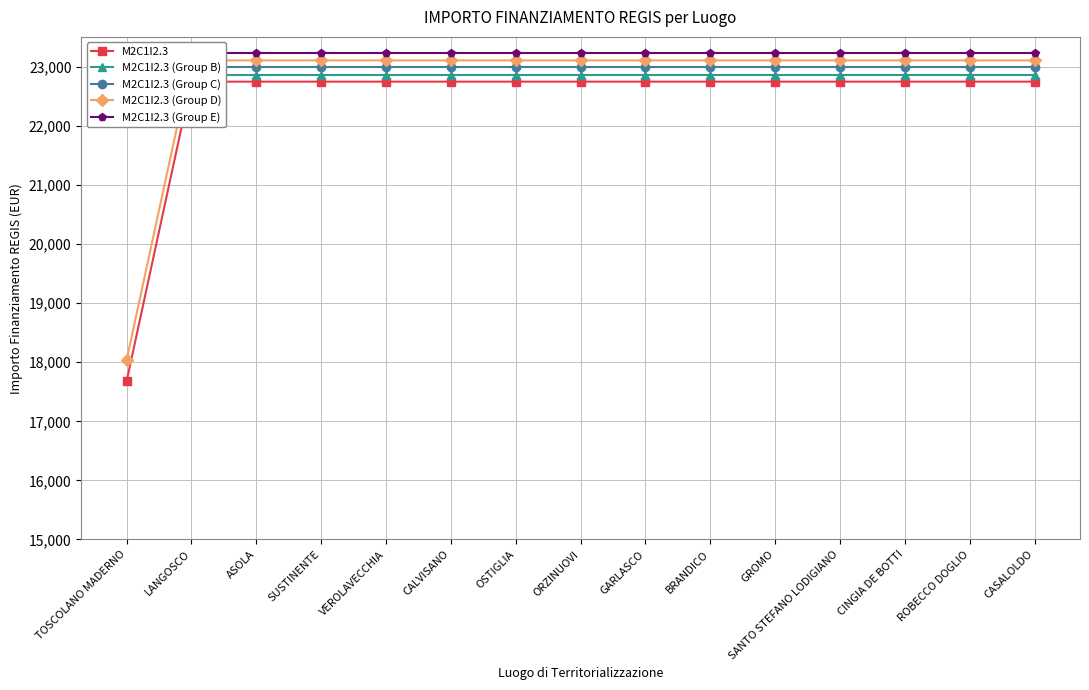

What is the minimum value shown in the chart?

17674.8